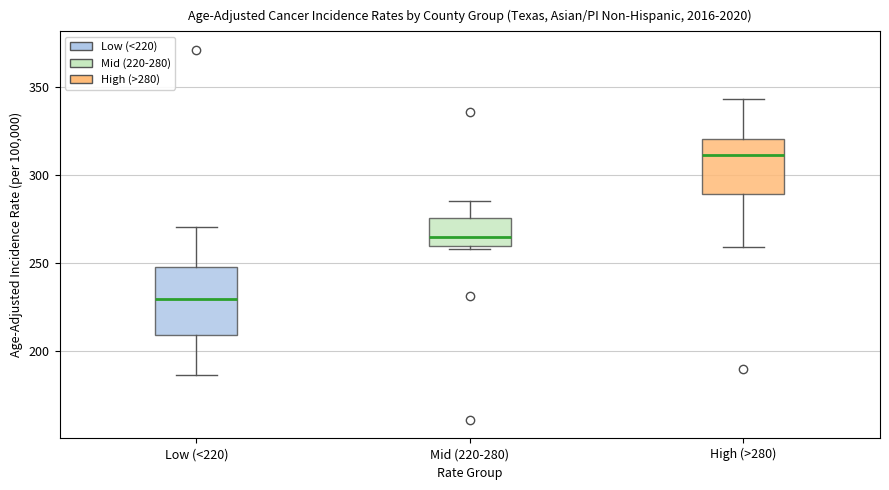

Where does the median line of the box for High (>280) sit on the y-axis? The values are not printed on the chart, so give them approximately, as read against the axis.

310